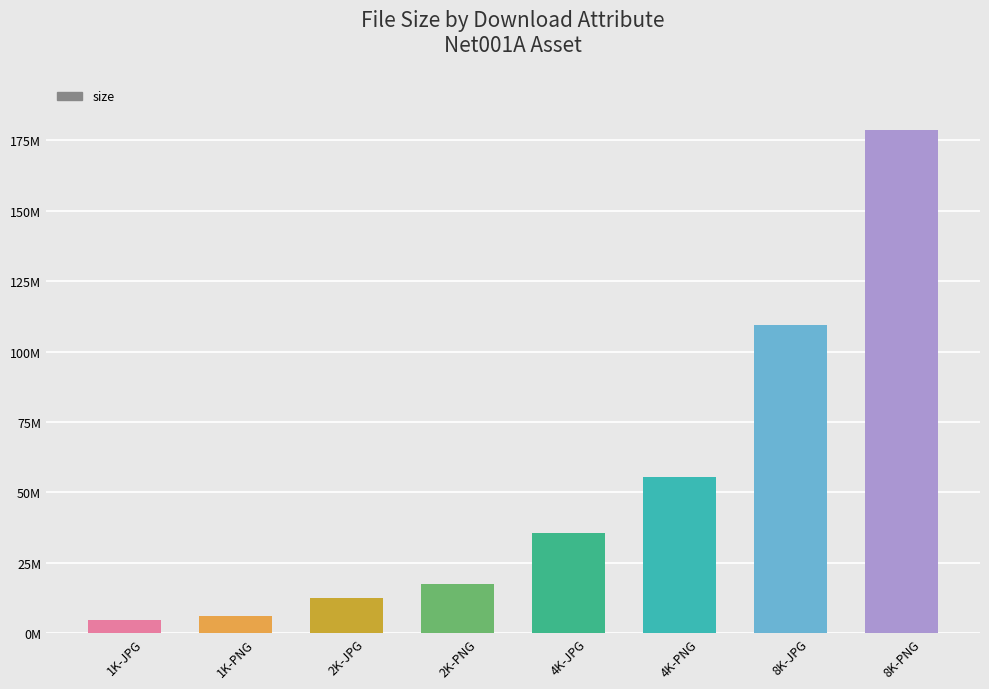

Approximately how many times larger is the value at 1K-JPG compared to 2K-JPG?

0.4